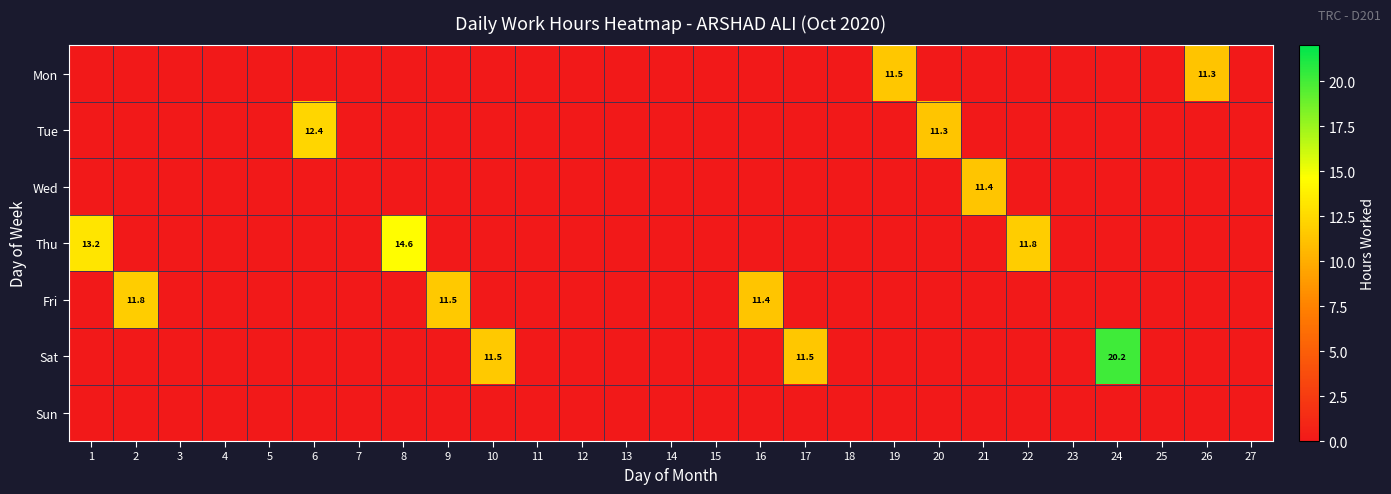

True or false: Sat has a value of 11.5 at 17.

True